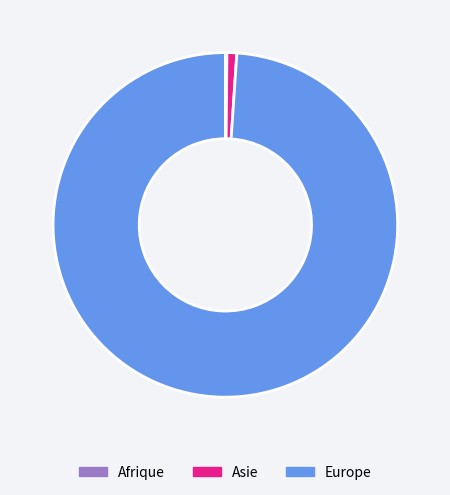

What is the majority slice?

Europe